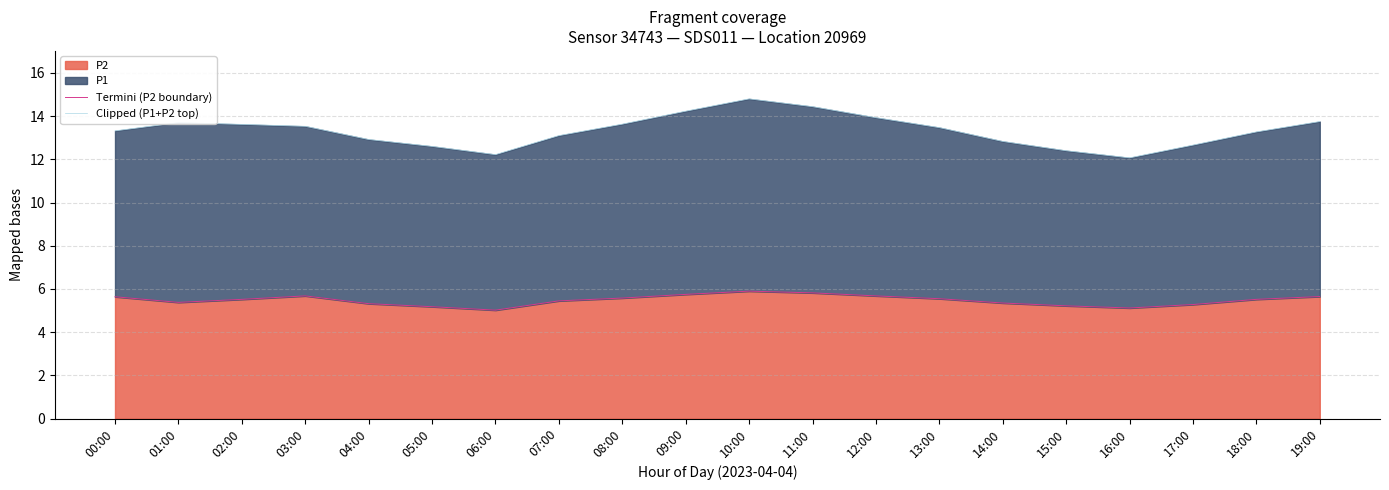

What is the difference between the Termini (P2 boundary) values at 12:00 and 10:00?

0.2